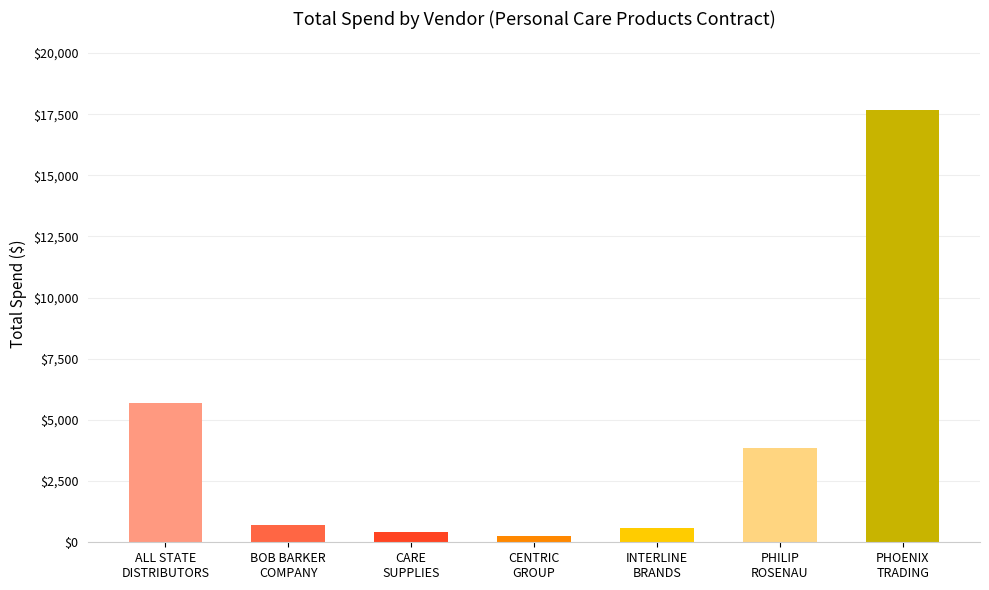

What is the value of the 6th bar from the left?

3839.0